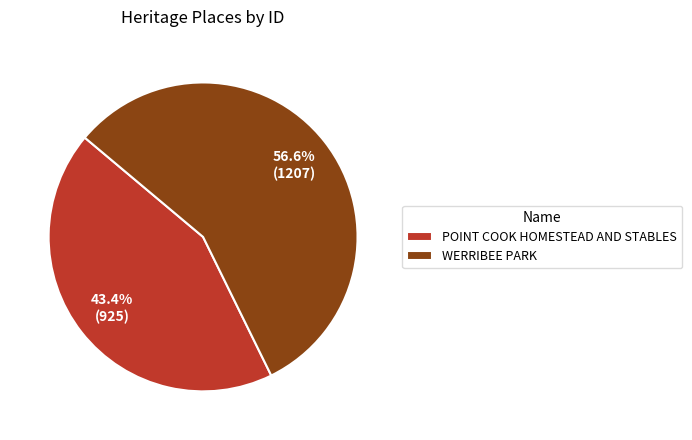

Which category has the biggest portion of the pie?

WERRIBEE PARK